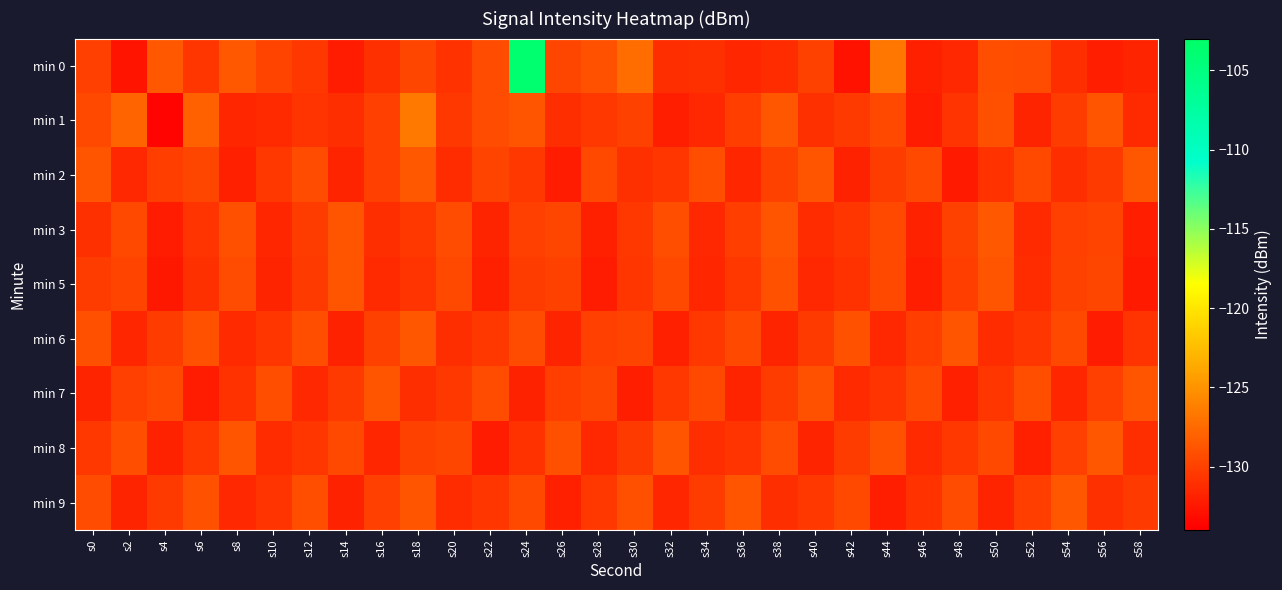

At s4, list the series in order from largest to smallest.

min 0, min 7, min 2, min 6, min 9, min 8, min 3, min 5, min 1